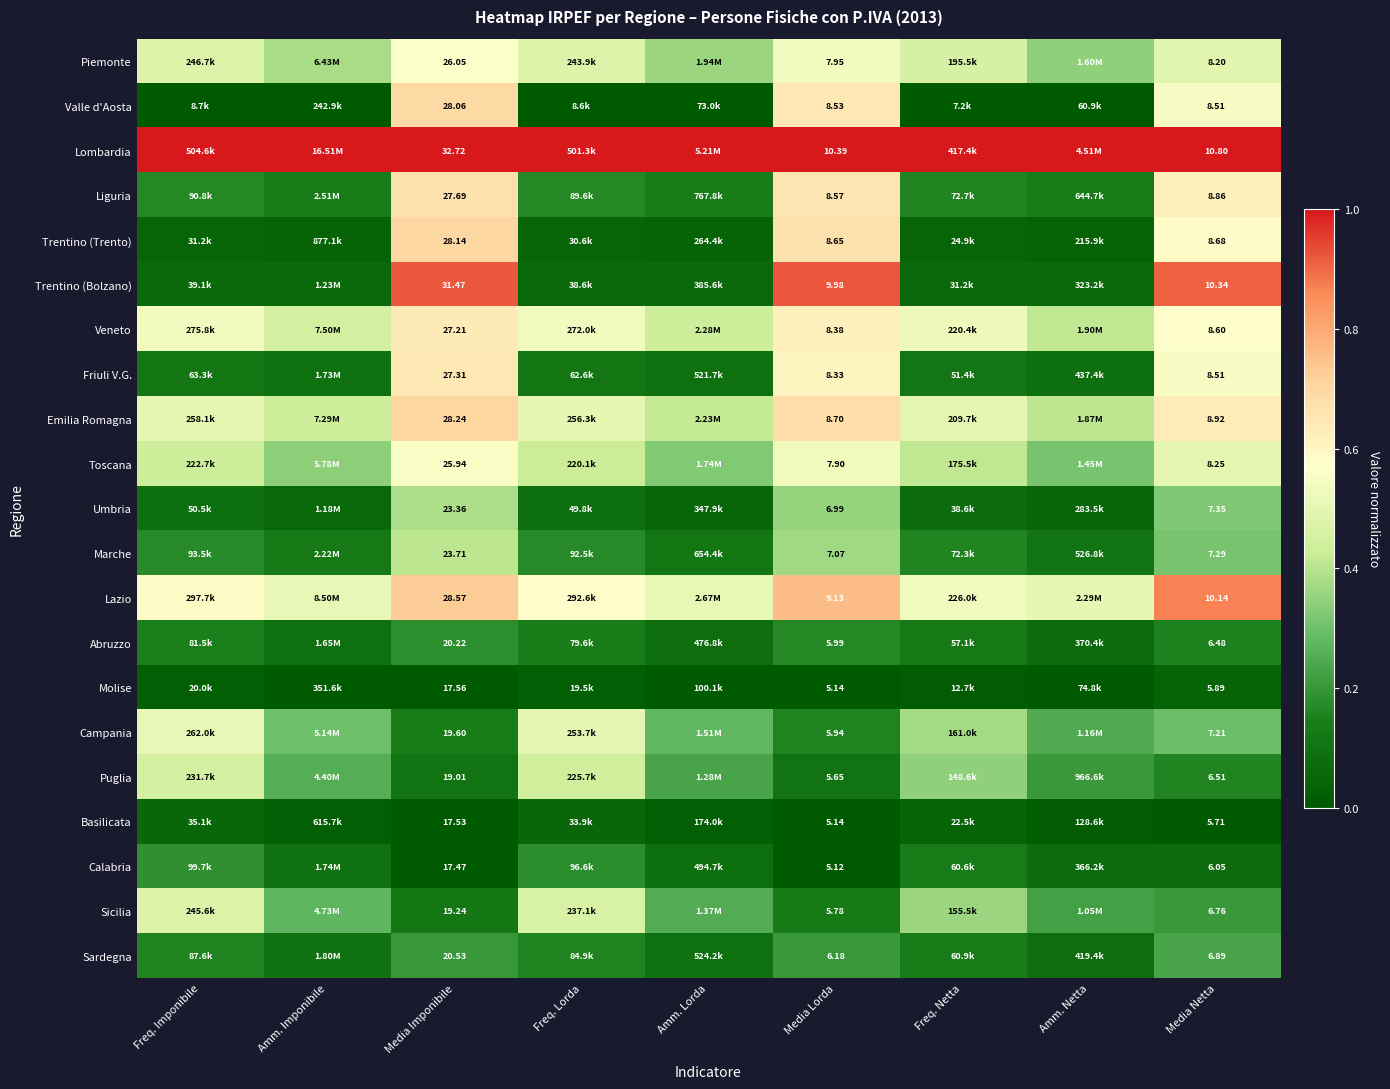

At which category is the sum across all series the highest?

Media Imponibile